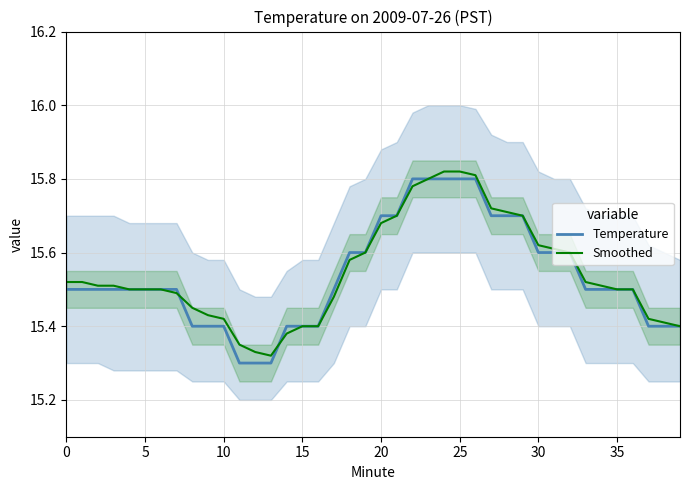

In Smoothed, how many points are lower than both neighbors (excluding endpoints)?

1